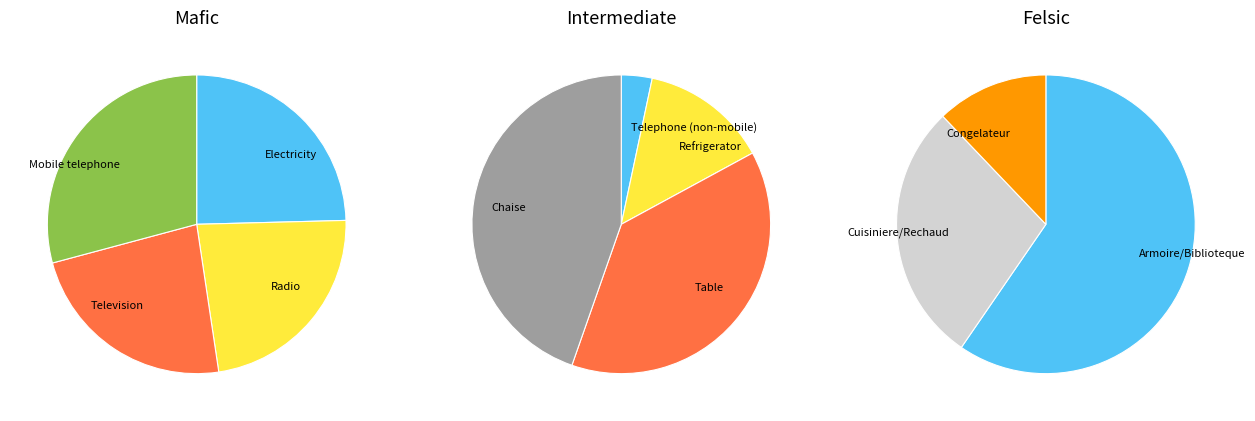

Which slice is the smallest?

Telephone (non-mobile)